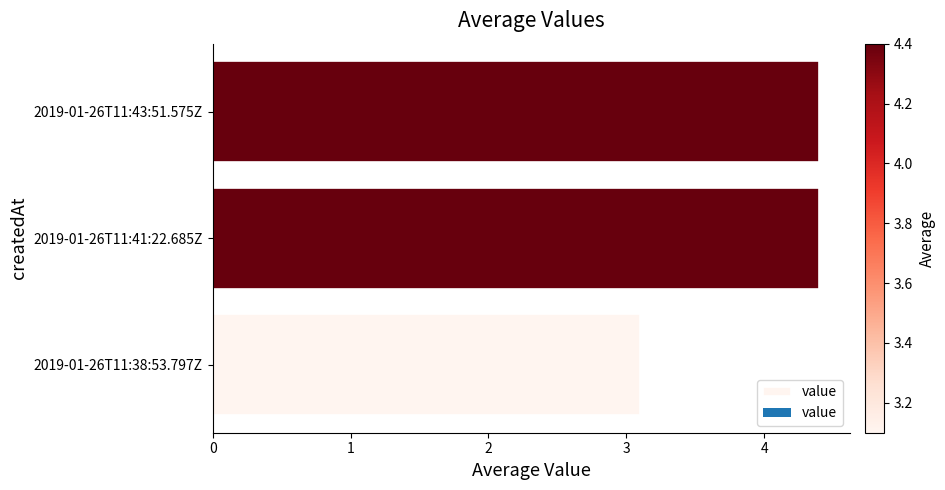

The chart shows a value of 4.4 at 2019-01-26T11:43:51.575Z. True or false?

True